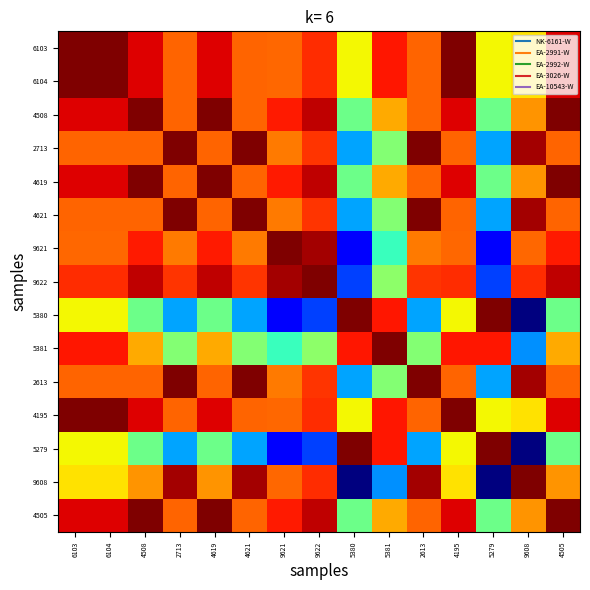

Count the number of categories in the chart.

15